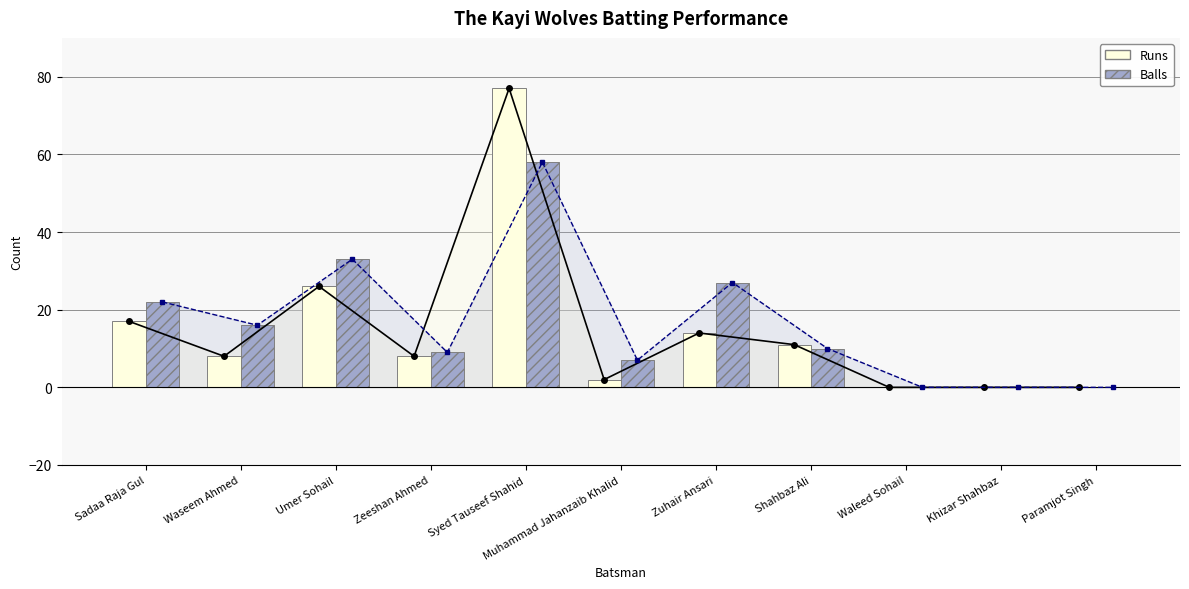

List the labels in order of Runs value, smallest first.

Waleed Sohail, Khizar Shahbaz, Paramjot Singh, Muhammad Jahanzaib Khalid, Waseem Ahmed, Zeeshan Ahmed, Shahbaz Ali, Zuhair Ansari, Sadaa Raja Gul, Umer Sohail, Syed Tauseef Shahid